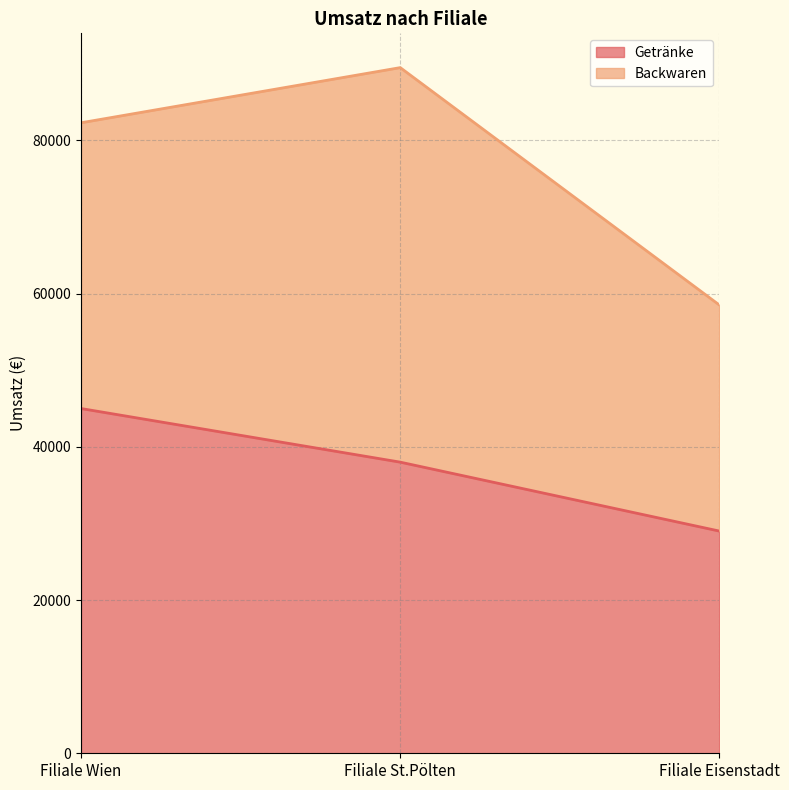

List the labels in order of value, smallest first.

Filiale Eisenstadt, Filiale St.Pölten, Filiale Wien